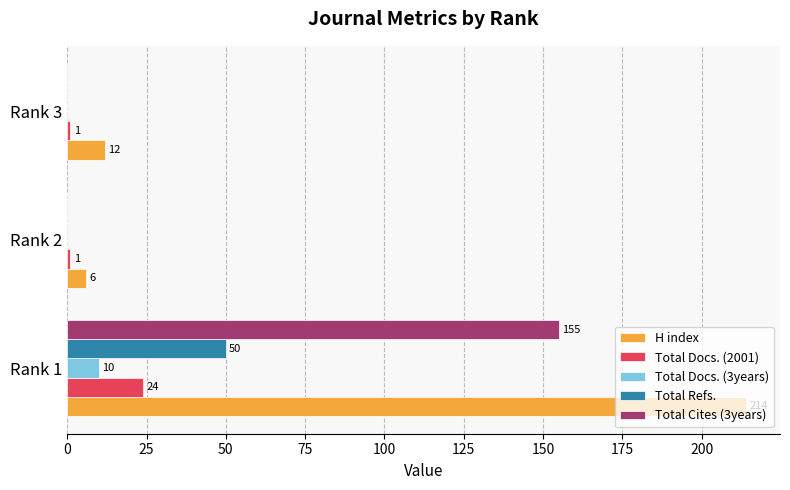

The value of Total Cites (3years) at Rank 3 is 0. True or false?

True